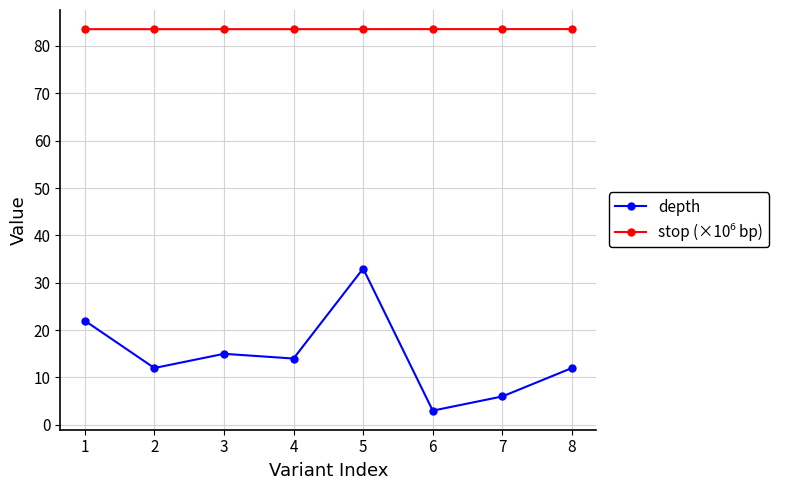

What is the average value of the depth series?

14.6